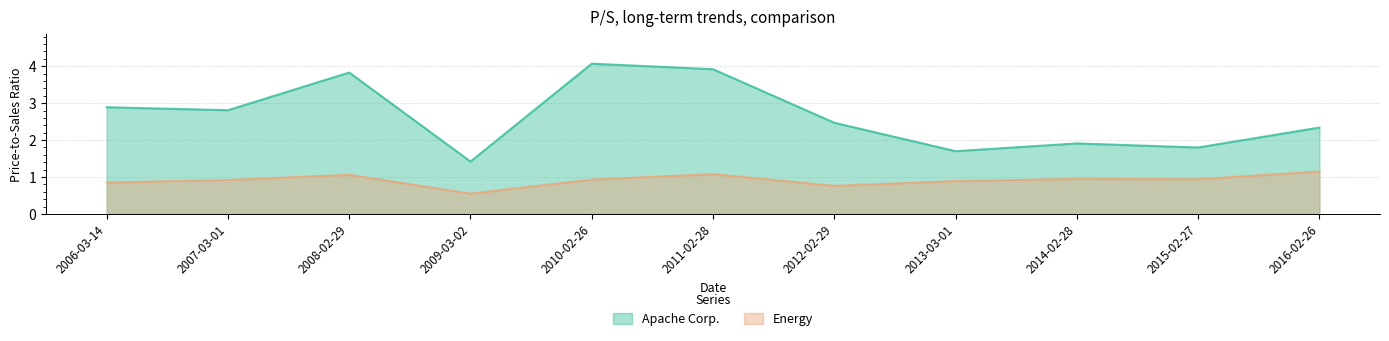

At how many categories does at least one series exceed 1?

11